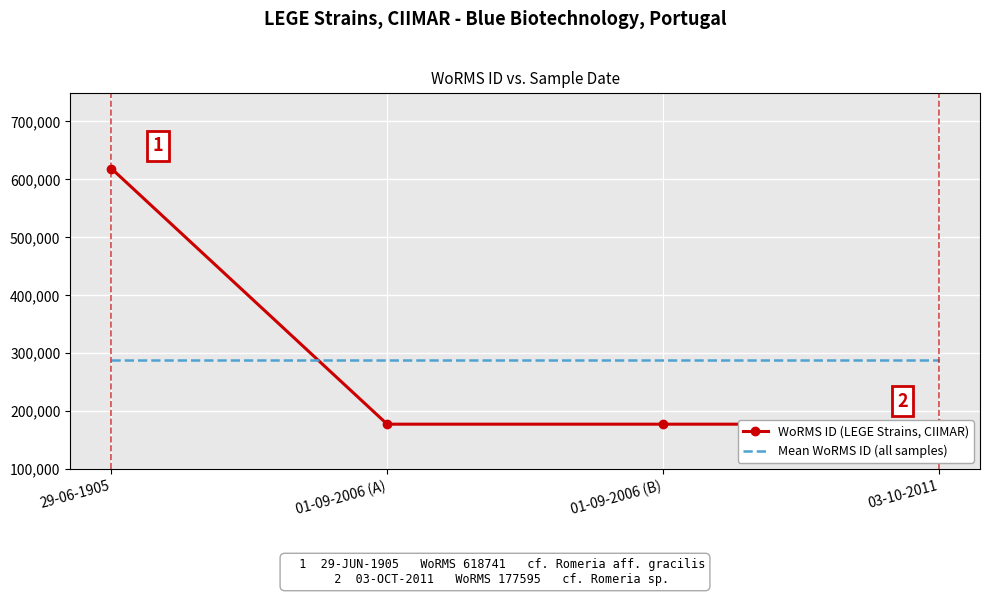

The value of WoRMS ID (LEGE Strains, CIIMAR) at 29-06-1905 is 618741.0. True or false?

True